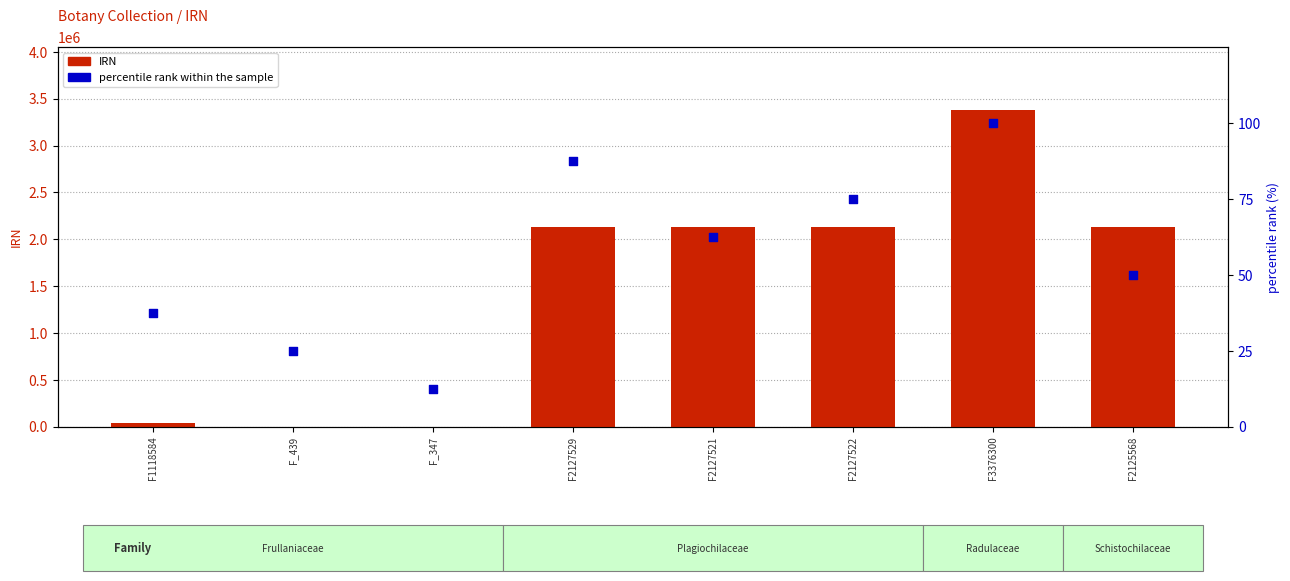

At how many categories does at least one series exceed 1811657?

5